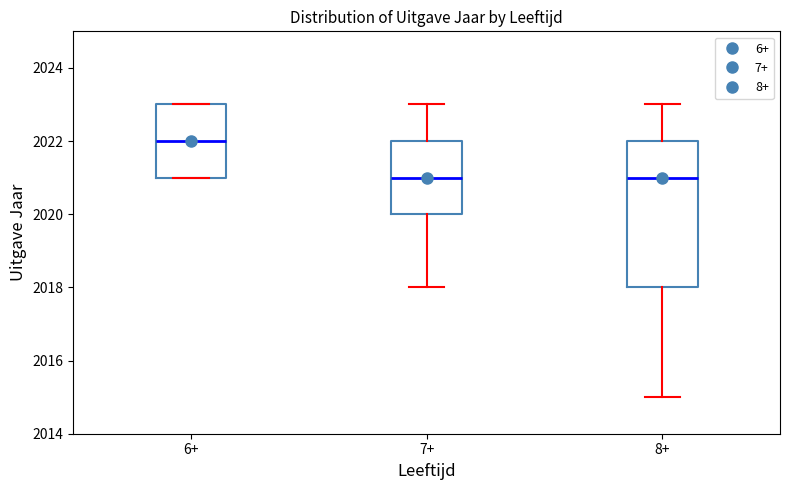

Reading left to right, transcribe this box plot: for each box, give where its median line is, the range the box spans, and where its two whiskers end, as read against the y-axis. The values are not printed on the chart, so give them approximately, as read against the axis.

6+: median 2022, box 2021 to 2023, whiskers 2021 to 2023
7+: median 2021, box 2020 to 2022, whiskers 2018 to 2023
8+: median 2021, box 2018 to 2022, whiskers 2015 to 2023